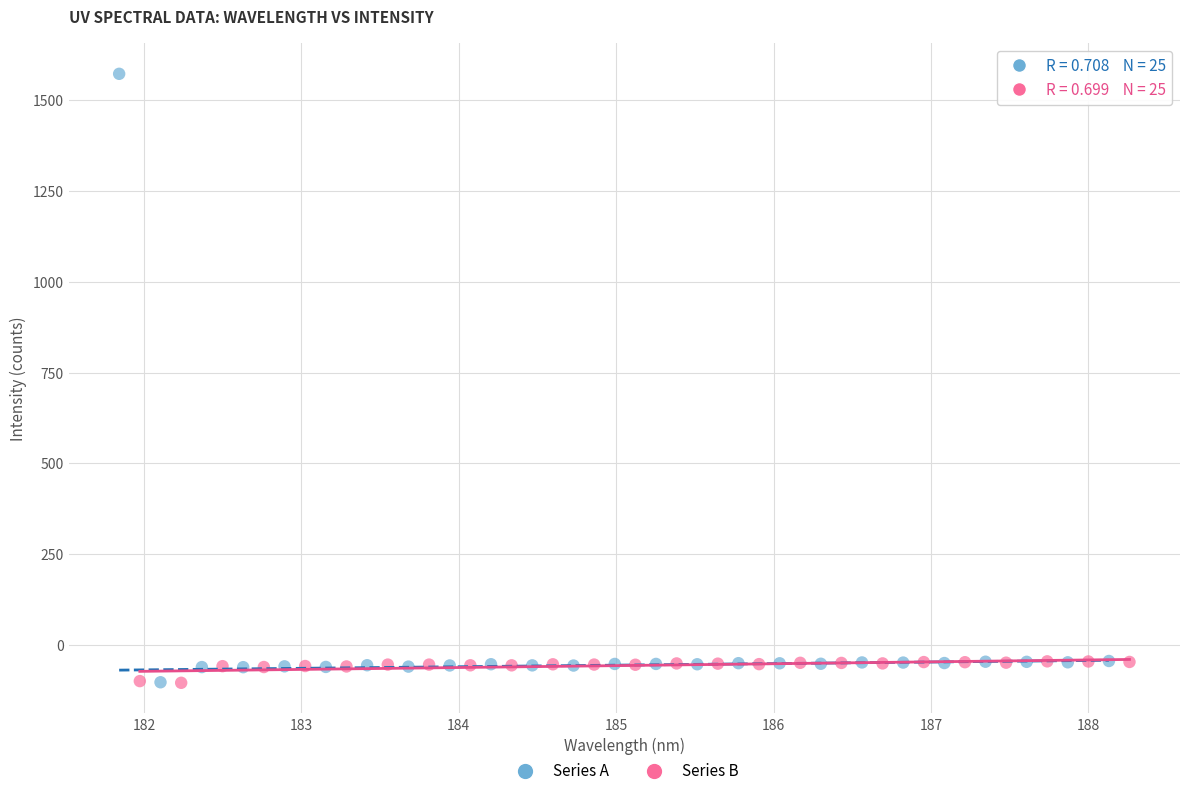

Which series contains the highest Y value?

Series A